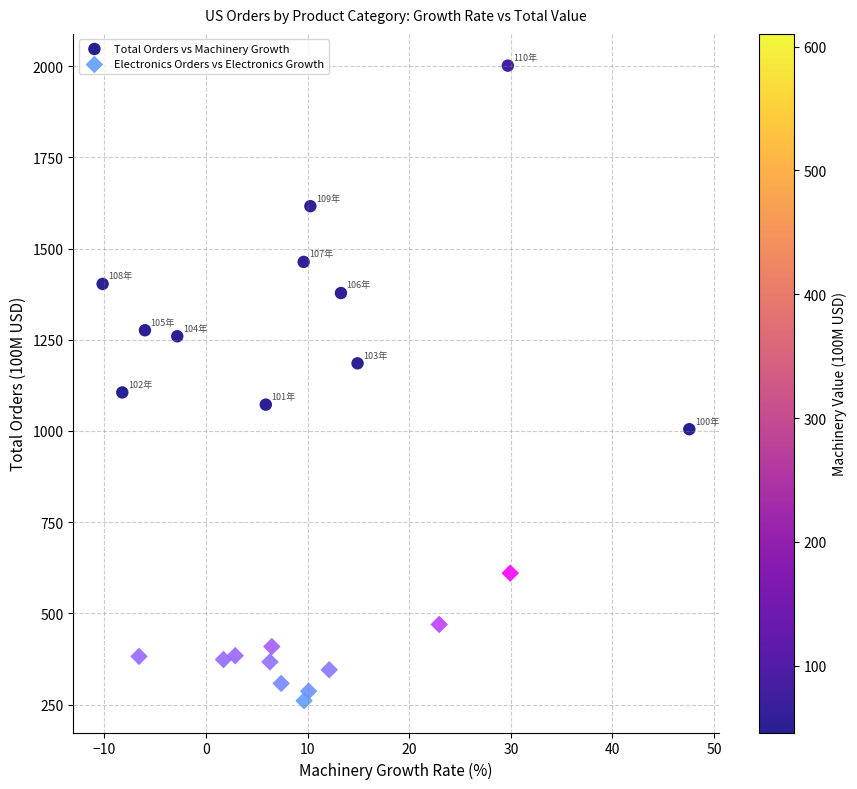

Which series has the widest spread of Y values?

Total Orders vs Machinery Growth